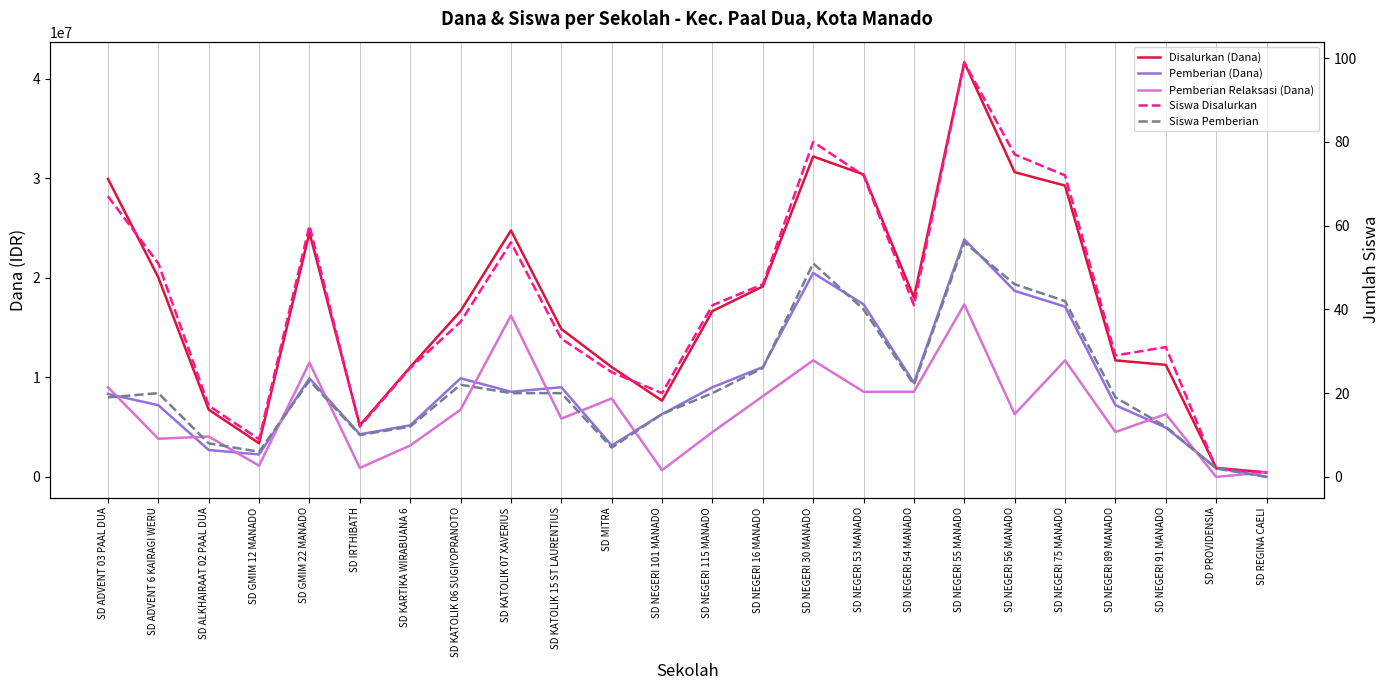

Reading left to right, extract all data points from this chart.

Disalurkan (Dana): 29925000	20025000	6750000	3375000	24525000	5175000	11025000	16650000	24750000	14850000	11025000	7650000	16650000	19125000	32175000	30375000	18000000	41625000	30600000	29250000	11700000	11250000	900000	450000
Pemberian (Dana): 8325000	7200000	2700000	2250000	9900000	4275000	5175000	9900000	8550000	9000000	3150000	6300000	9000000	11025000	20475000	17325000	9450000	23850000	18675000	17100000	7200000	4950000	900000	0
Pemberian Relaksasi (Dana): 9000000	3825000	4050000	1125000	11475000	900000	3150000	6750000	16200000	5850000	7875000	675000	4500000	8100000	11700000	8550000	8550000	17325000	6300000	11700000	4500000	6300000	0	450000
Siswa Disalurkan: 67	51	17	9	60	12	26	37	56	33	25	20	41	46	80	72	41	99	77	72	29	31	2	1
Siswa Pemberian: 19	20	8	6	23	10	12	22	20	20	7	15	20	26	51	40	22	56	46	42	19	12	2	0